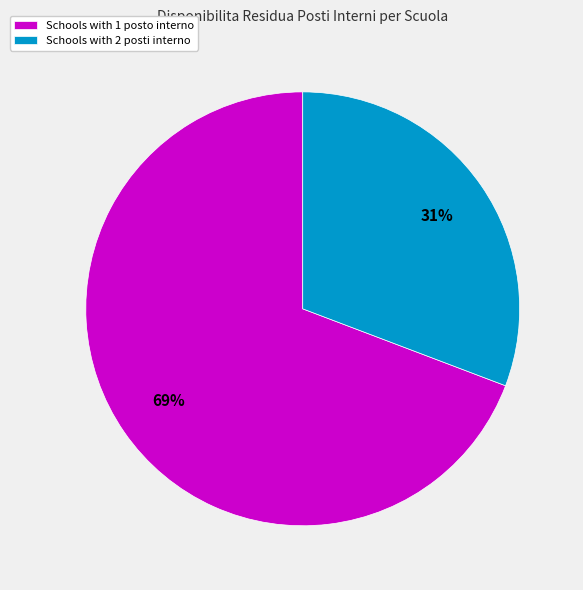

To the nearest percent, what is the average slice percentage?

50%